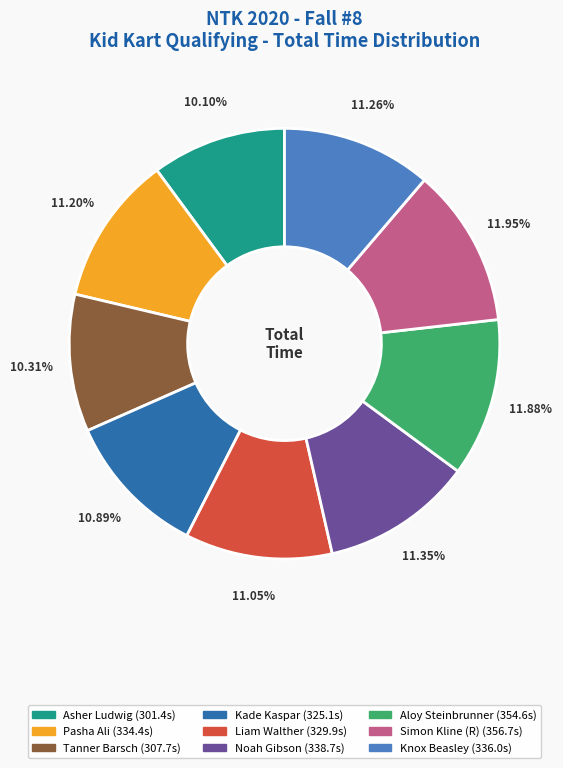

To the nearest percent, what is the difference between the largest and smallest slice percentages?

2%